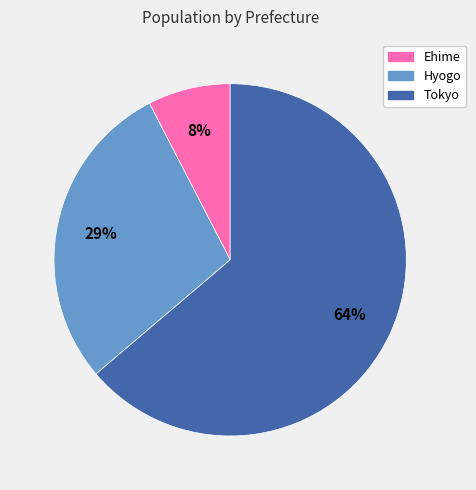

To the nearest percent, what percentage of the pie is Ehime?

8%